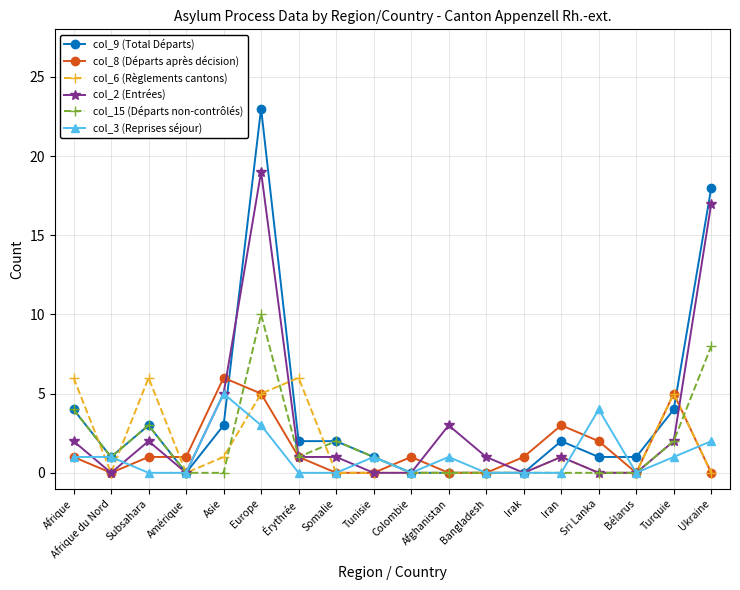

Count the number of categories in the chart.

18